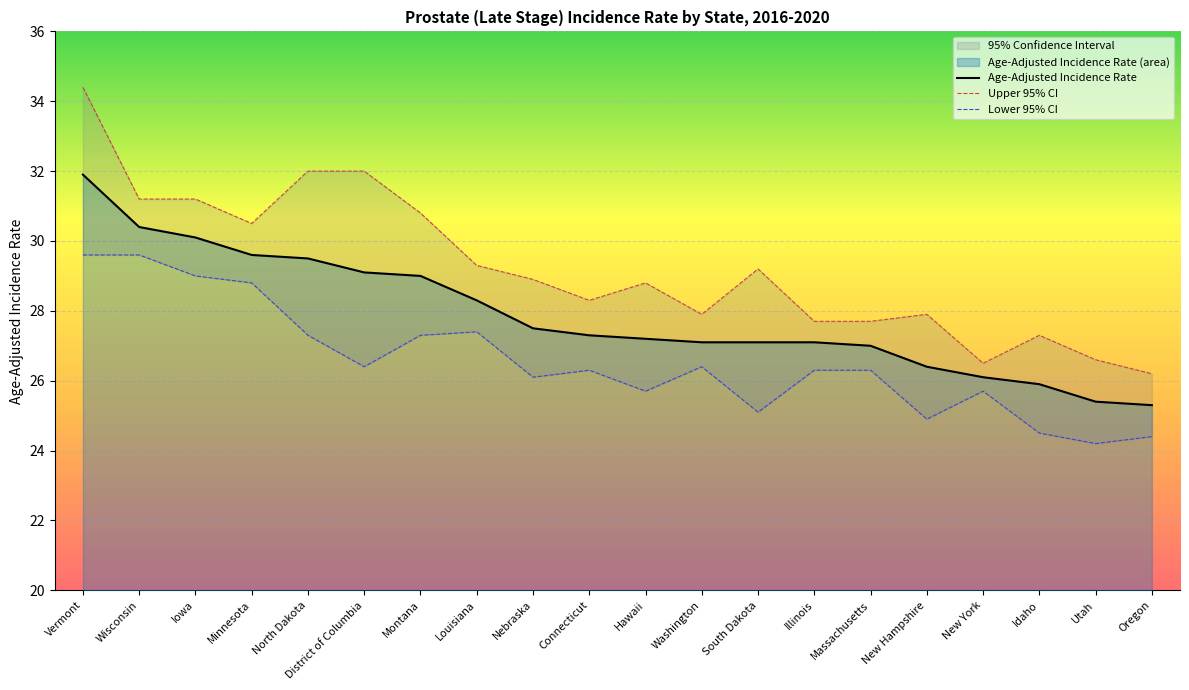

What is the approximate value of Age-Adjusted Incidence Rate at North Dakota?

29.5